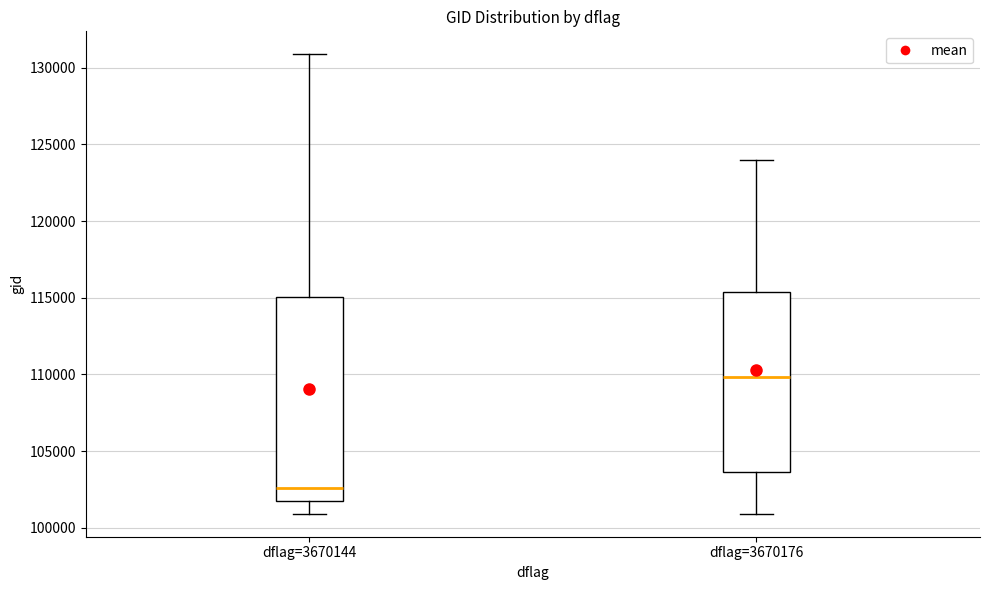

Where is the lower edge of the box for dflag=3670176 on the y-axis? The values are not printed on the chart, so give them approximately, as read against the axis.

103500